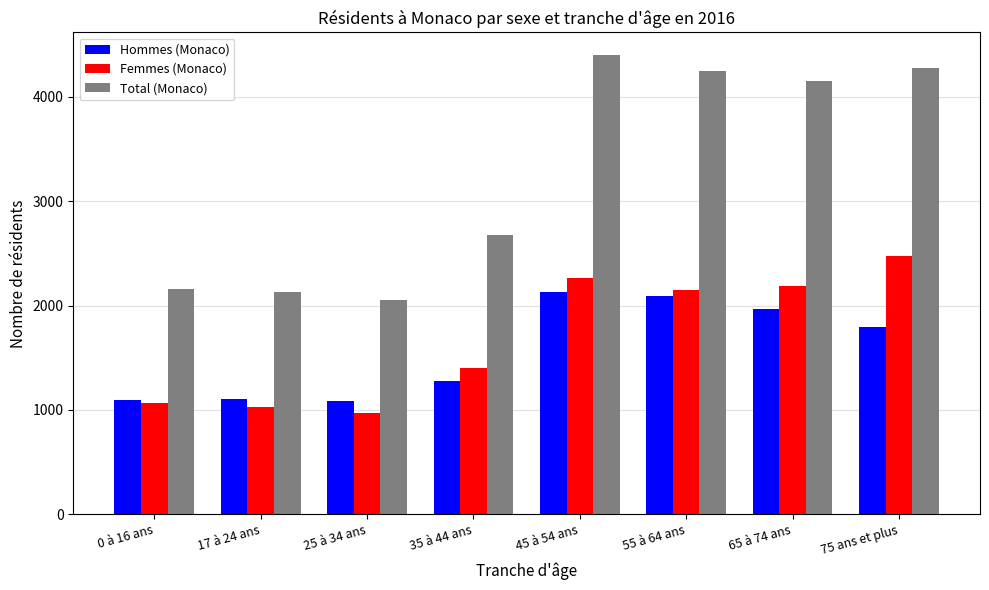

The value of Total (Monaco) at 55 à 64 ans is 4244.7. True or false?

True